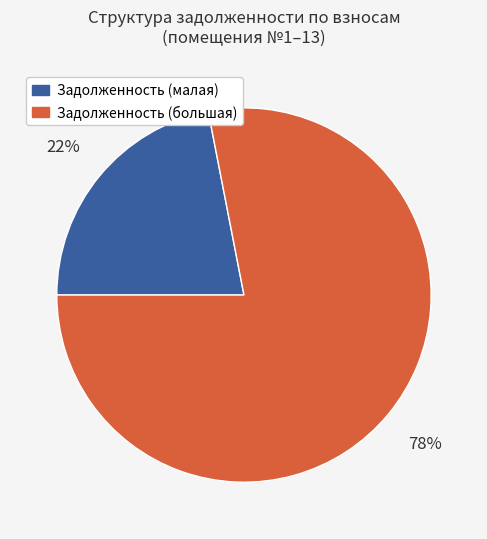

How many segments does this pie chart have?

2